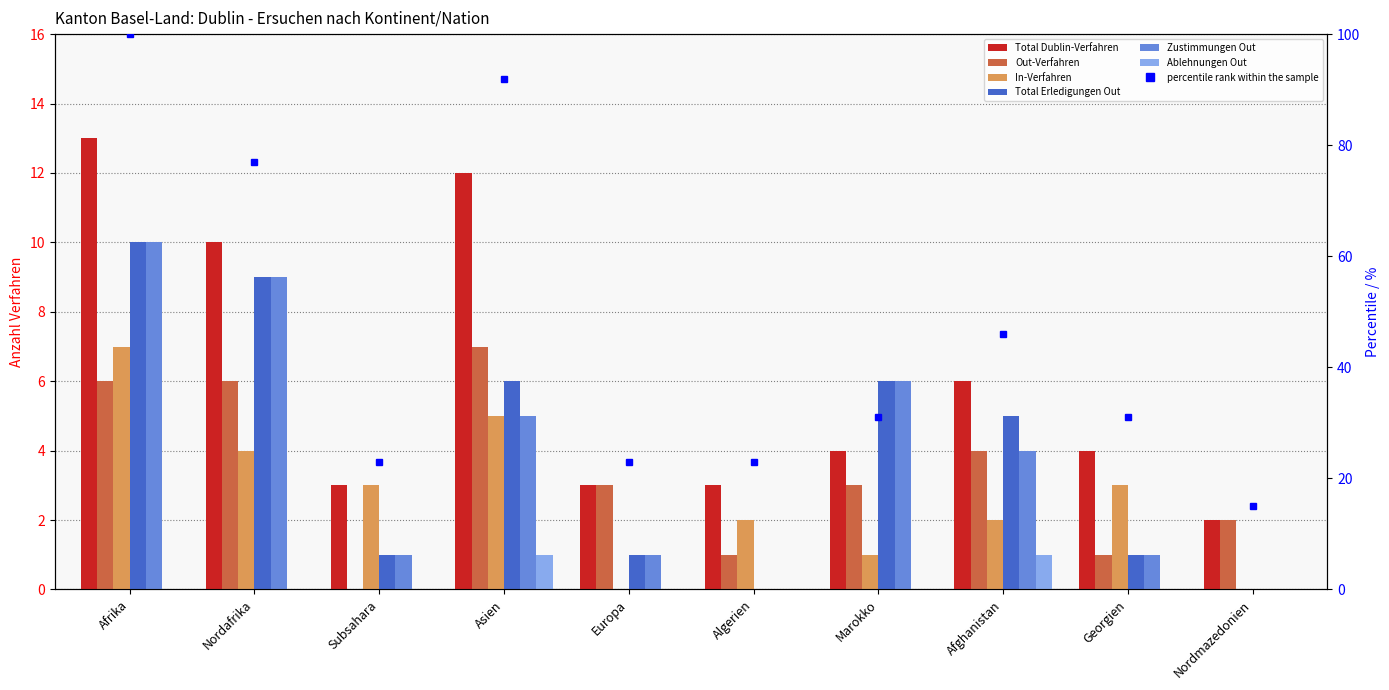

What is the highest value of the Ablehnungen Out series?

1